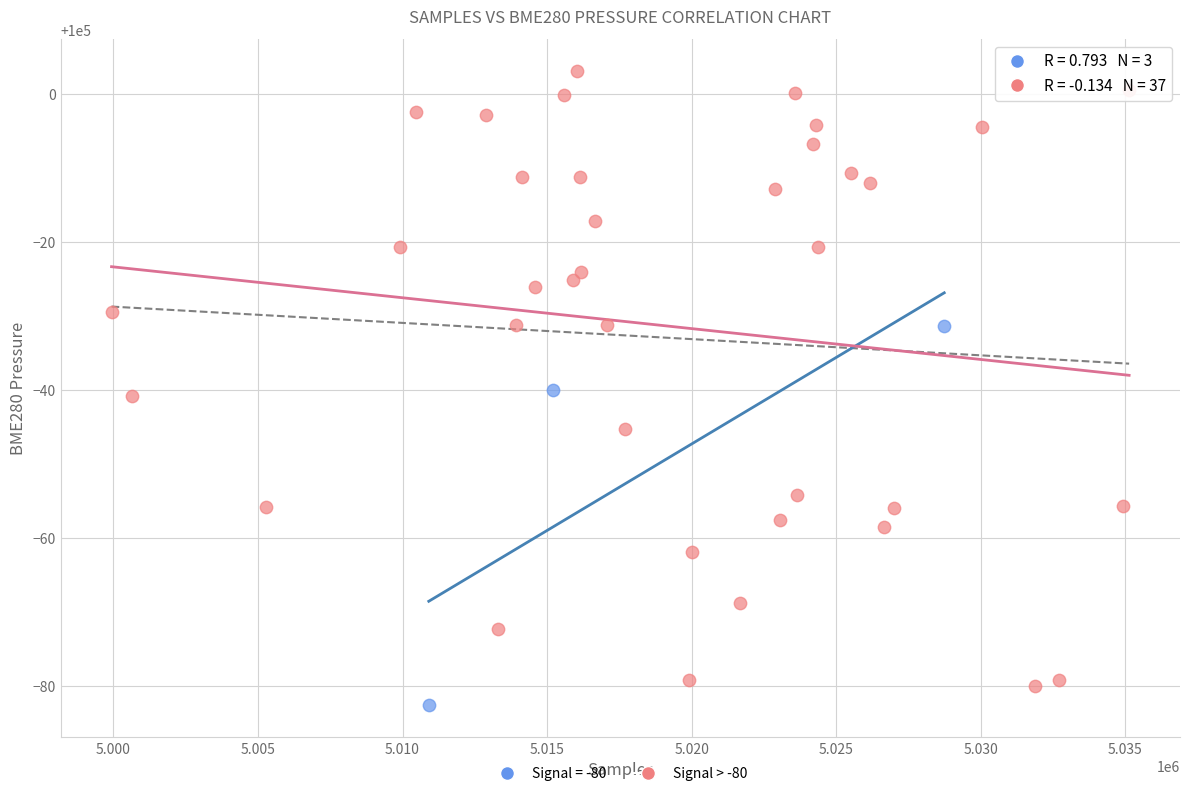

Which series contains the highest Y value?

Signal > -80